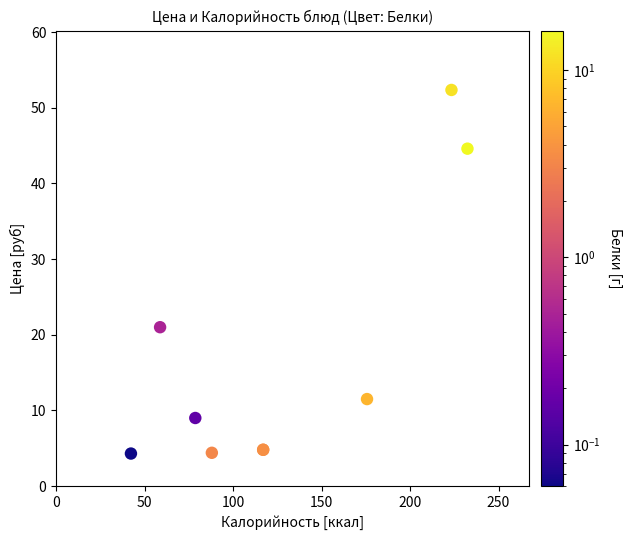

What Y value in the scatter plot is closest to 28?

21.0